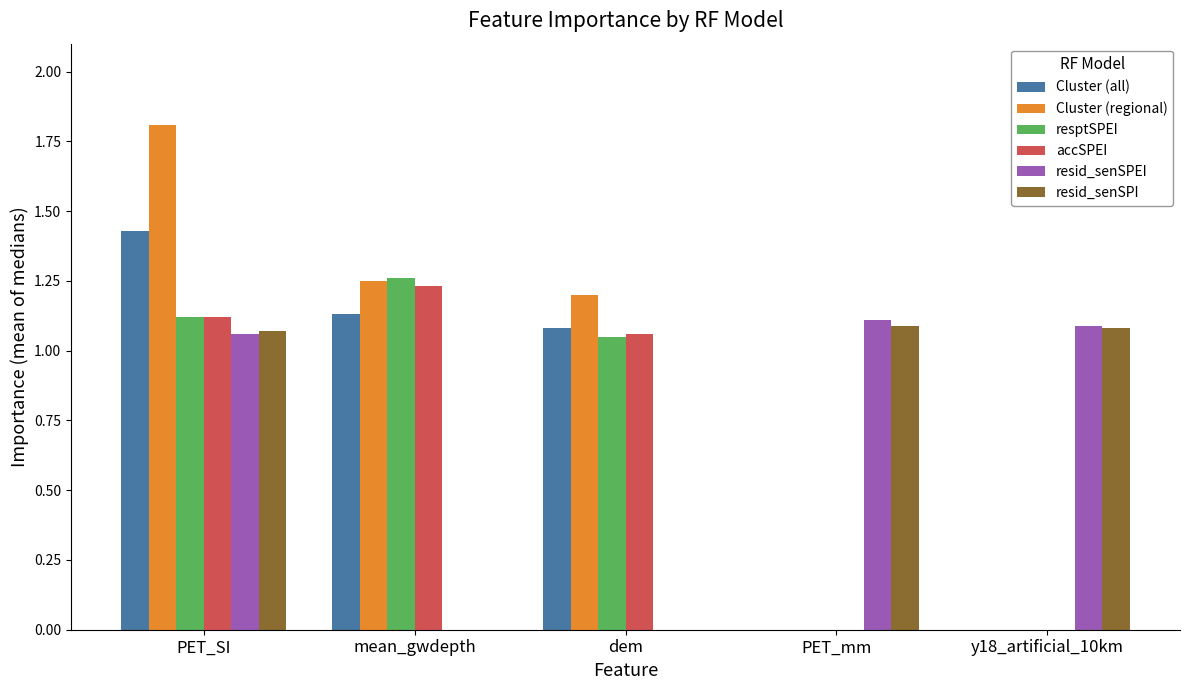

What is the maximum value shown in the chart?

1.8